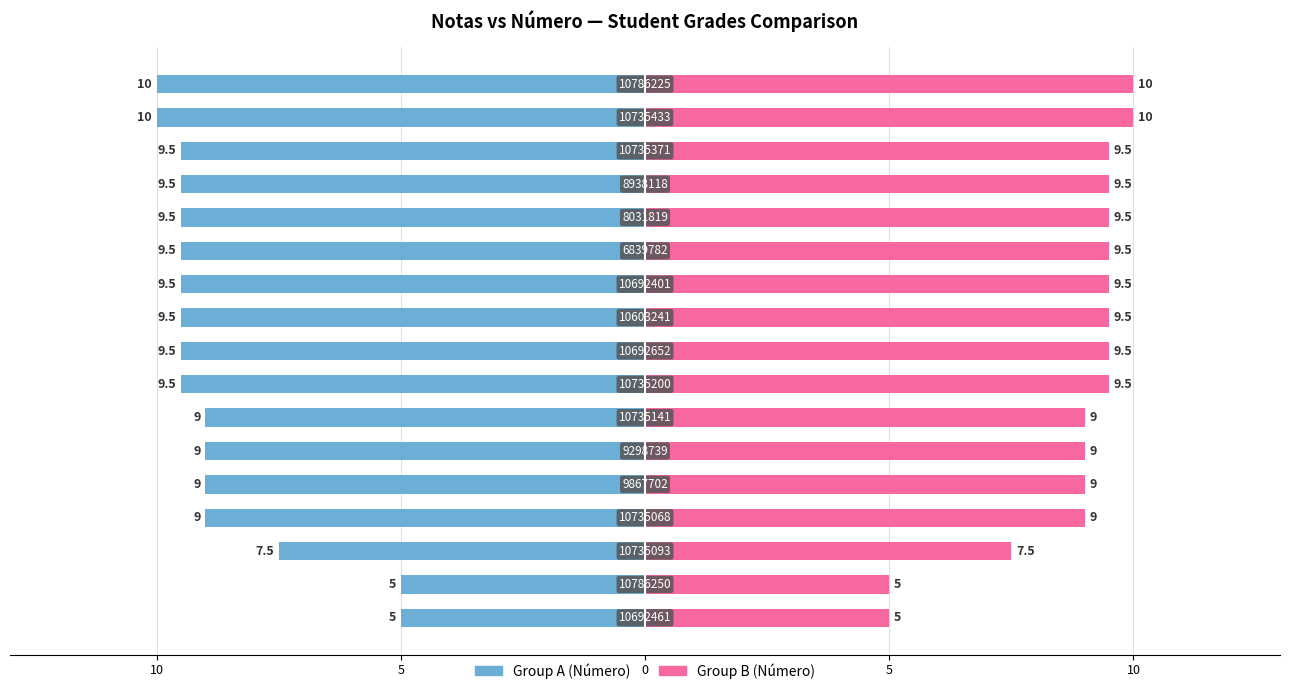

List the series in order of their peak value, highest first.

Número (Group B), Número (Group A)